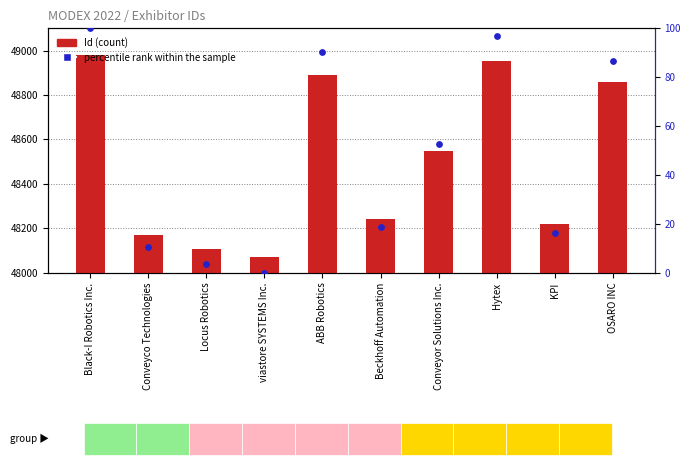

Which series contains the lowest Y value?

percentile rank within the sample